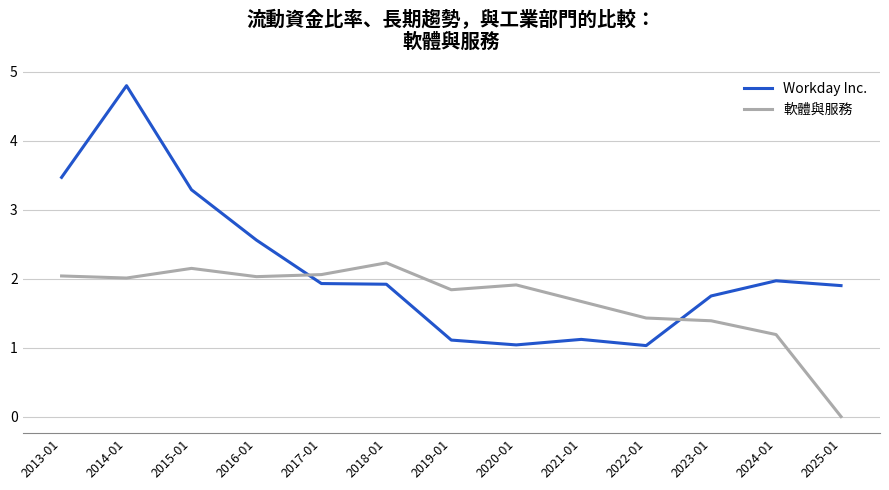

What is the sum of all Workday Inc. values?

27.9